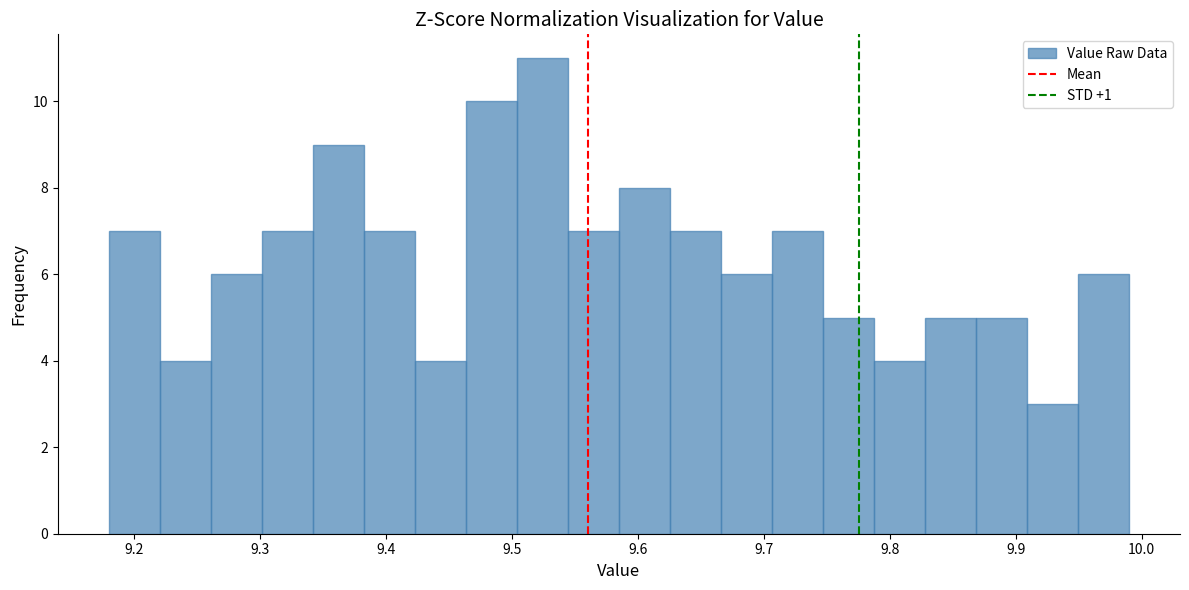

What is the height of the bar covering 9.30 to 9.34 on the x-axis? Neither the bar edges nor the heights are printed on the chart, so give them approximately, as read against the axes.

7